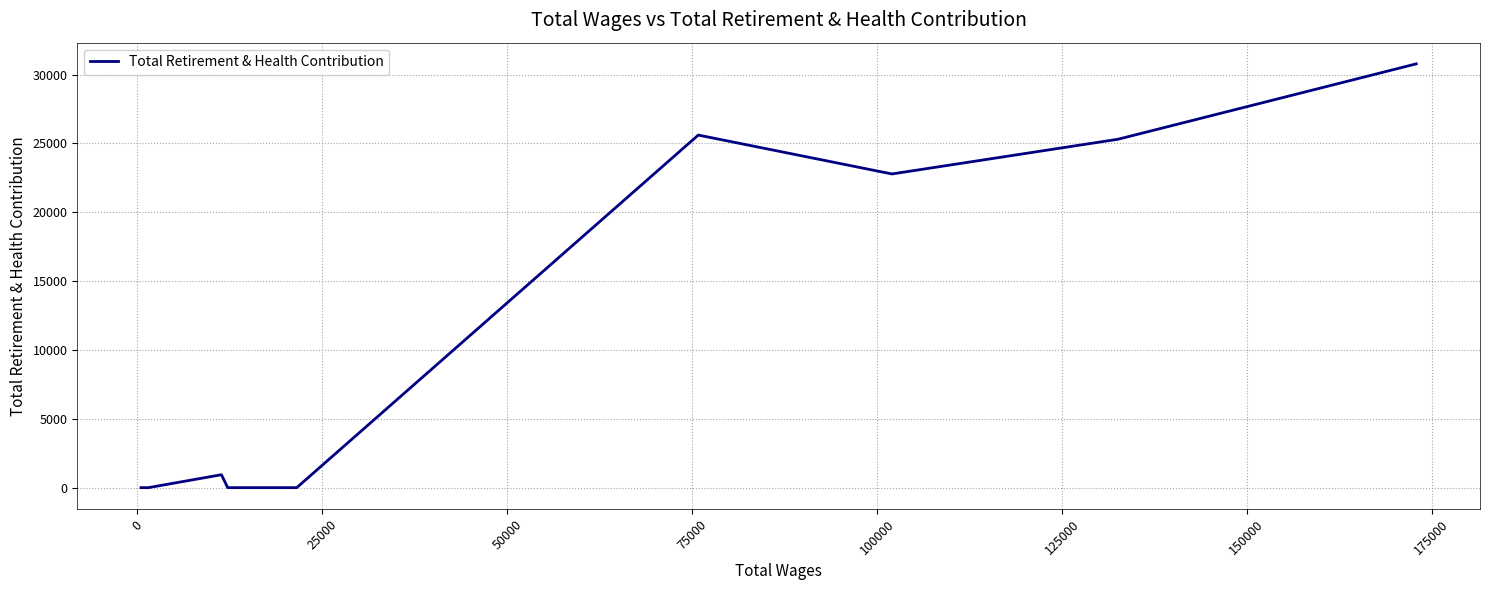

Count the number of data series in this chart.

1